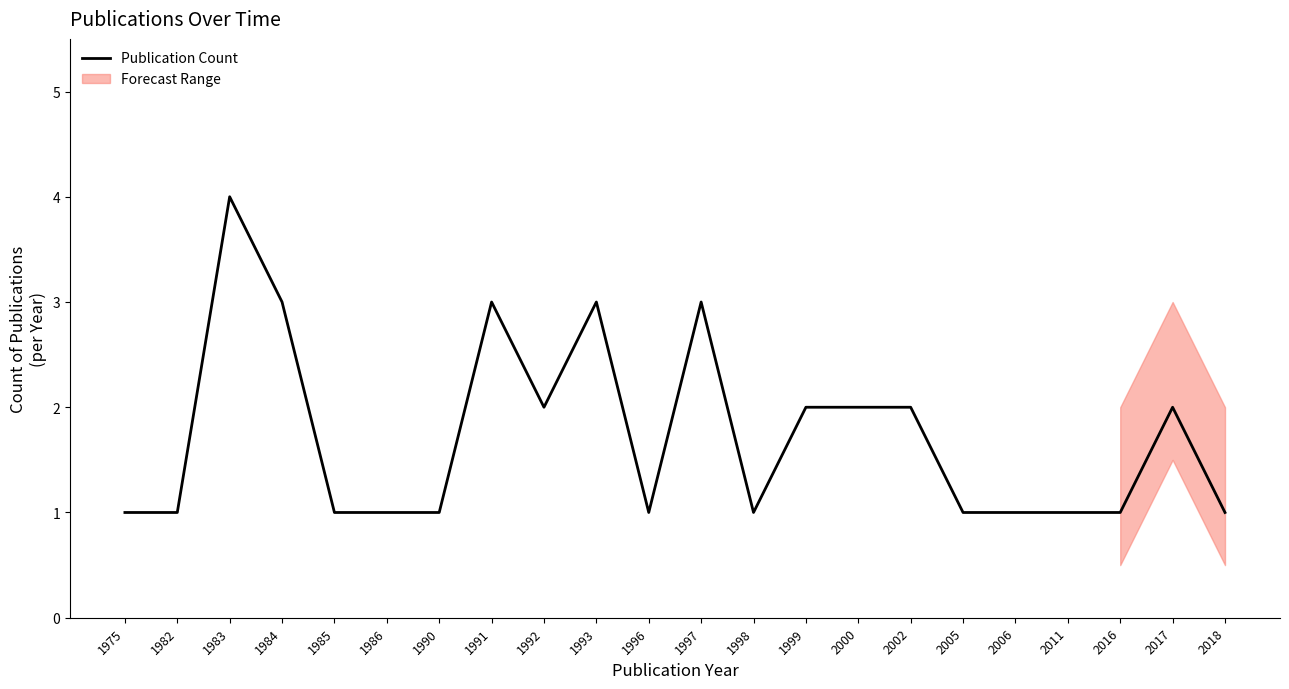

What is the greatest value displayed?

4